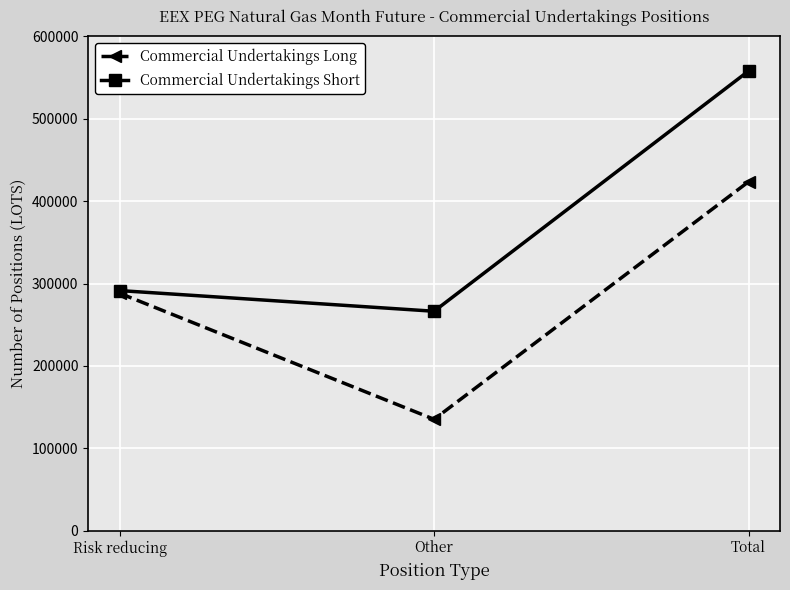

What is the average value of the Commercial Undertakings Long series?

282369